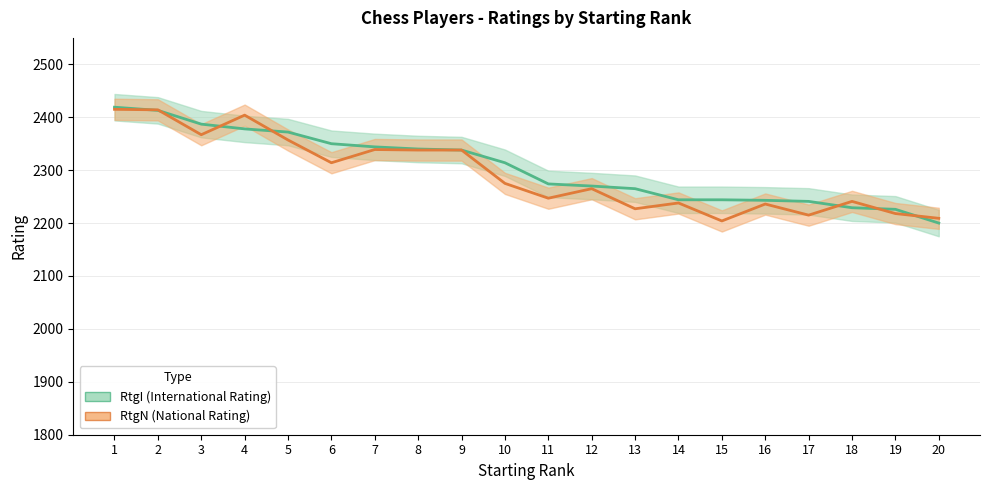

Which series has the largest total across all categories?

RtgI (International Rating)